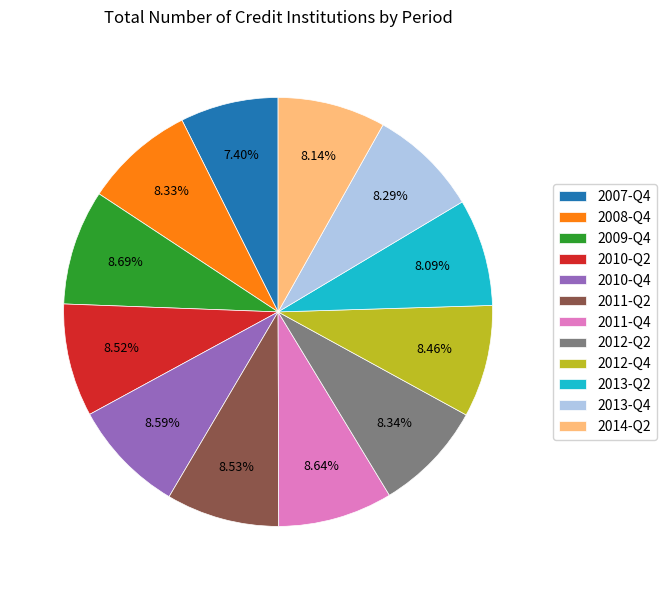

What is the ratio of the value at 2011-Q4 to the value at 2010-Q4?

1.0